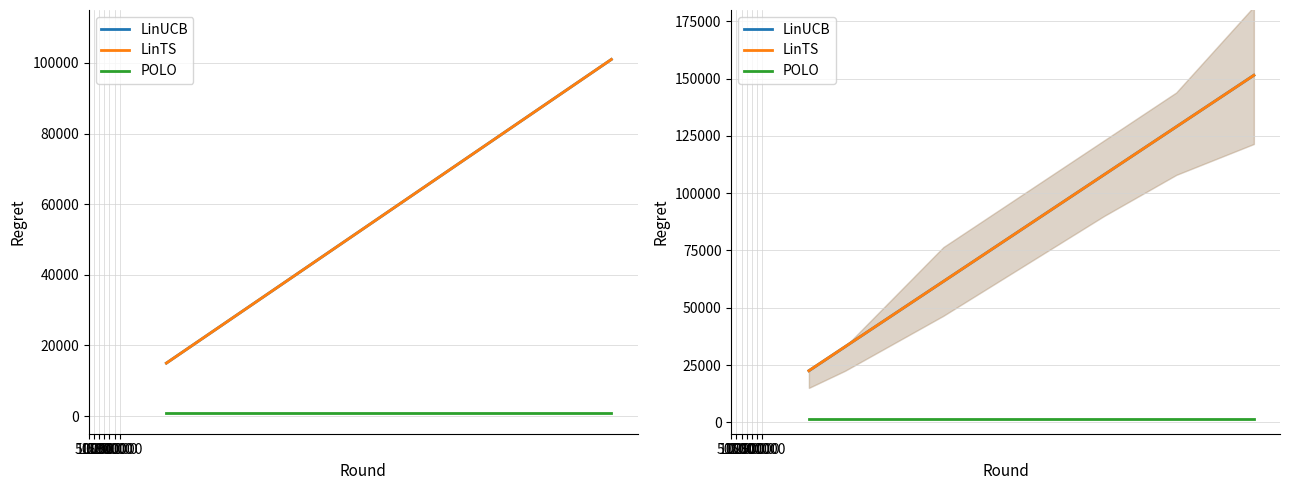

How many values in the LinTS series exceed 108000?

2